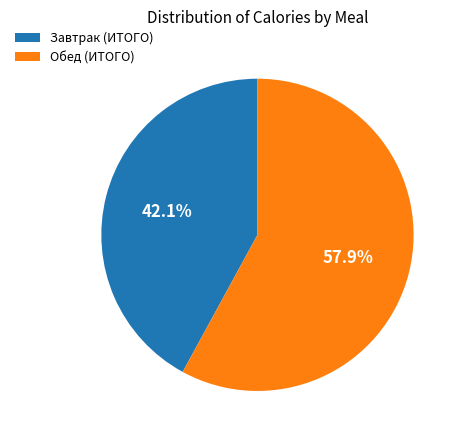

What percentage is NOT represented by Завтрак (ИТОГО)?

57.9%